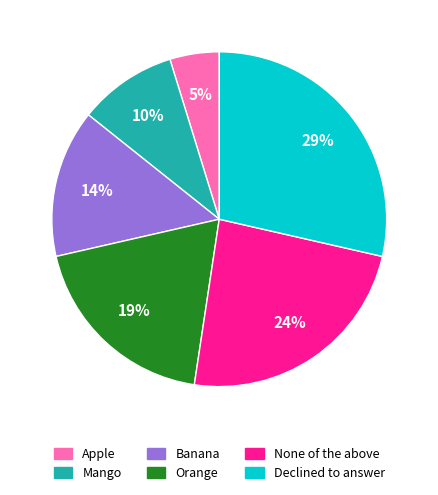

Approximately how many times larger is the value at Banana compared to Declined to answer?

0.5